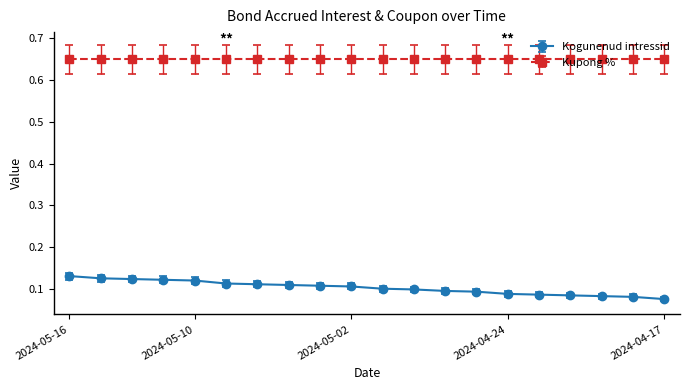

True or false: Kogunenud intressid and Kupong % intersect in this chart.

False